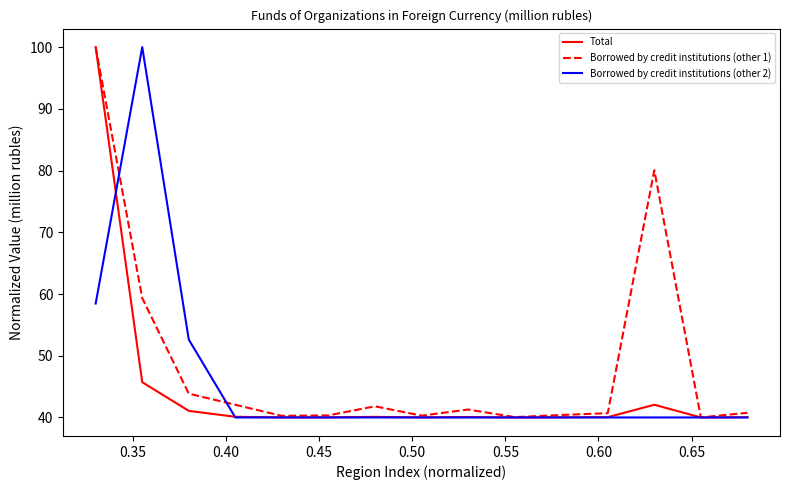

Which series has the largest total across all categories?

Borrowed by credit institutions (other 1)